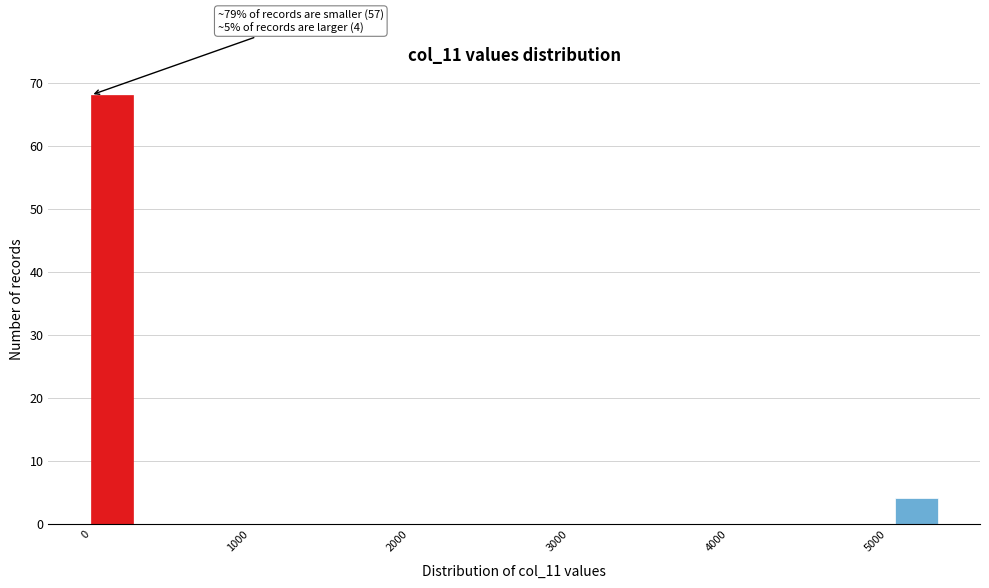

Read against the x-axis, roughly where is the centre of the tallest bar?

100